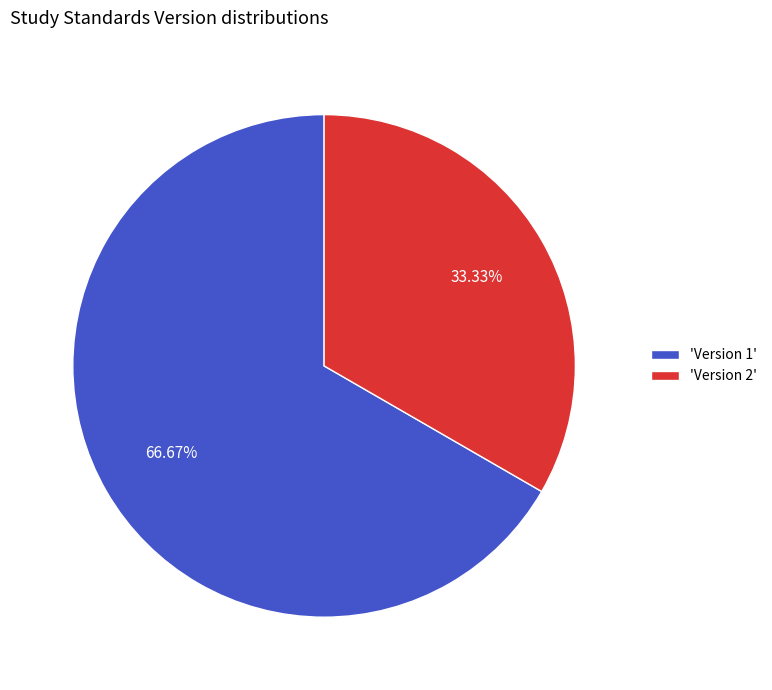

Is there a majority slice in this chart?

Yes